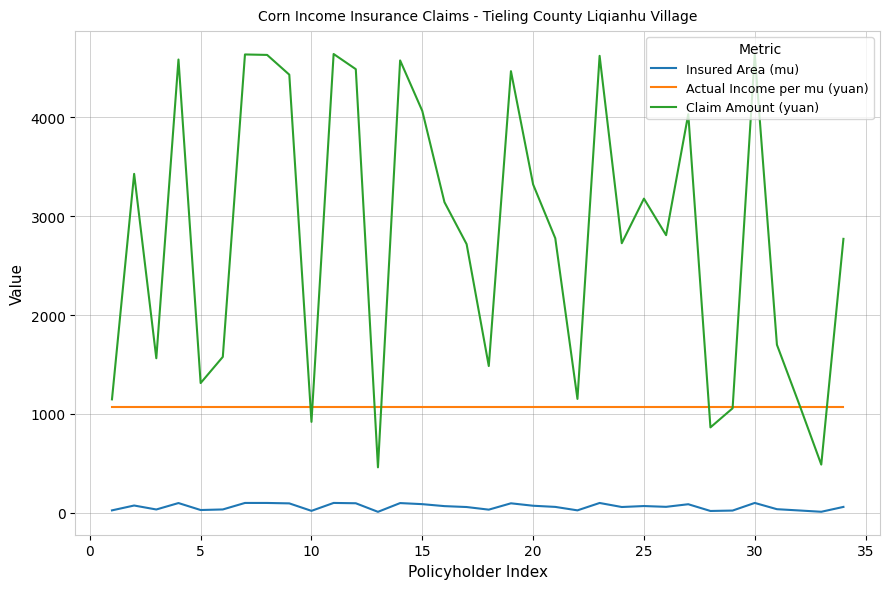

Rank the series by their average value, from lowest to highest.

Insured Area (mu), Actual Income per mu (yuan), Claim Amount (yuan)